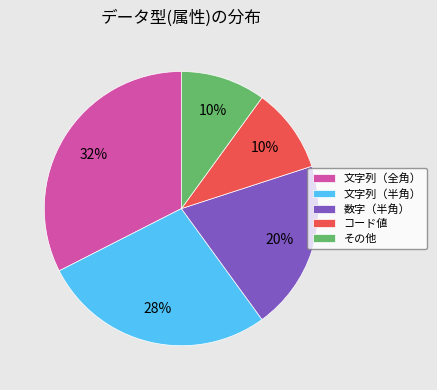

Is it true that その他 is 22% of the pie?

False